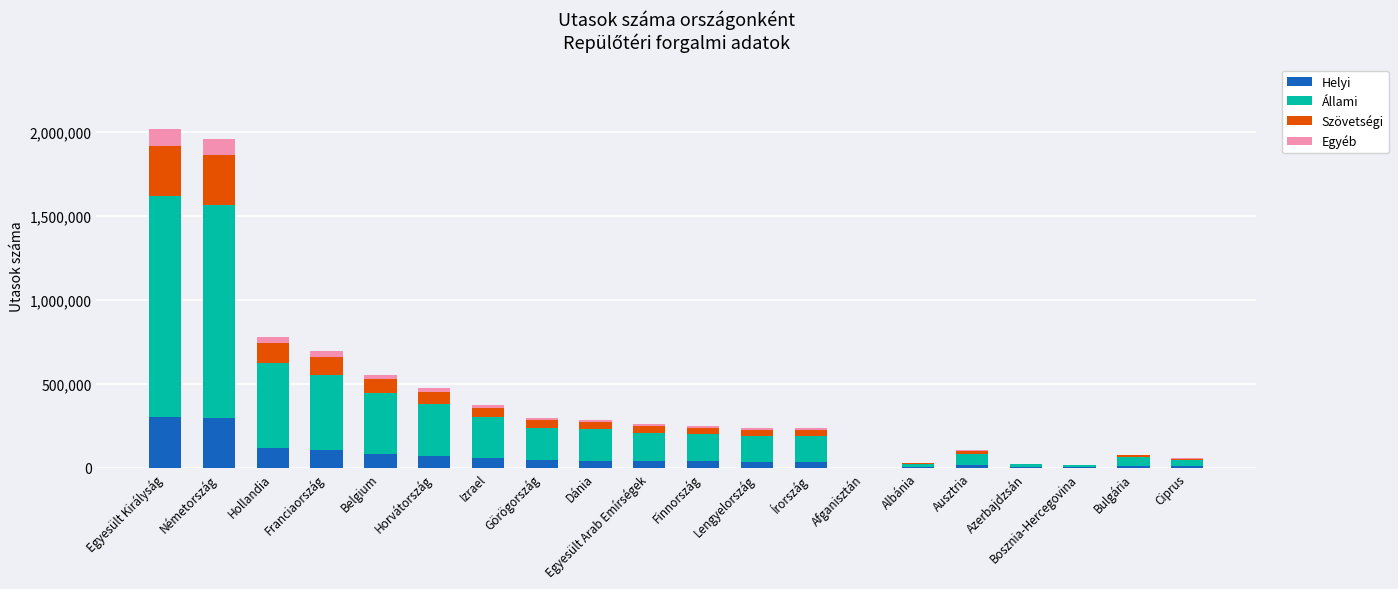

True or false: Szövetségi has a value of 52485.4 at Finnország.

False